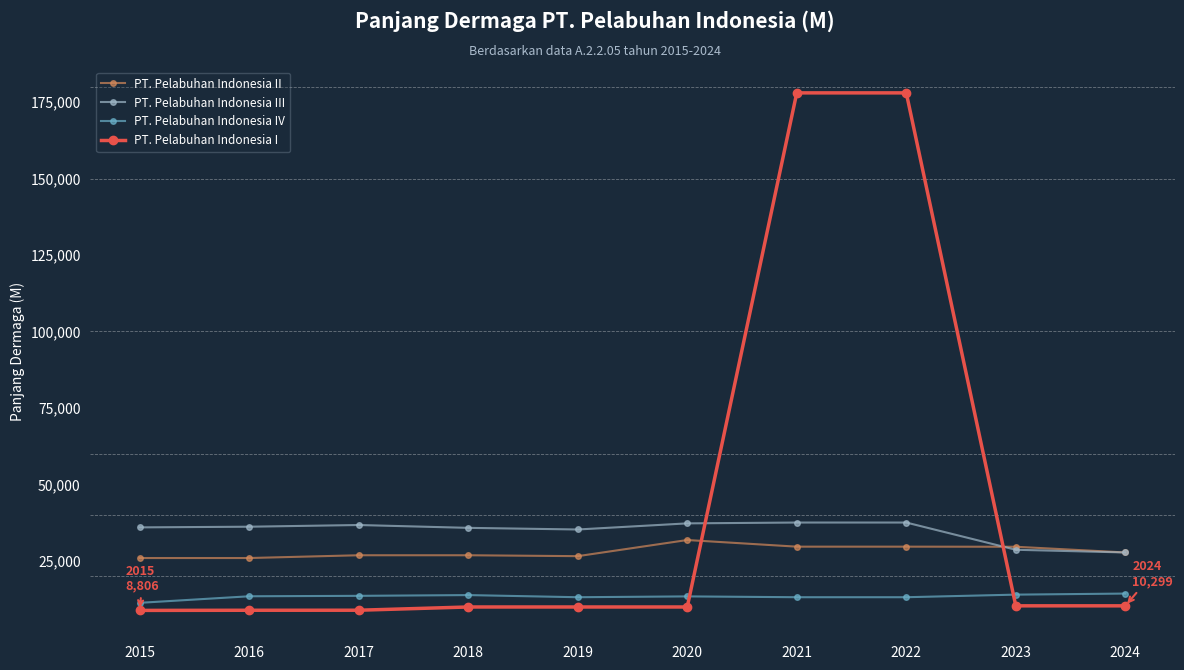

Which series has the largest range (max minus min)?

PT. Pelabuhan Indonesia I